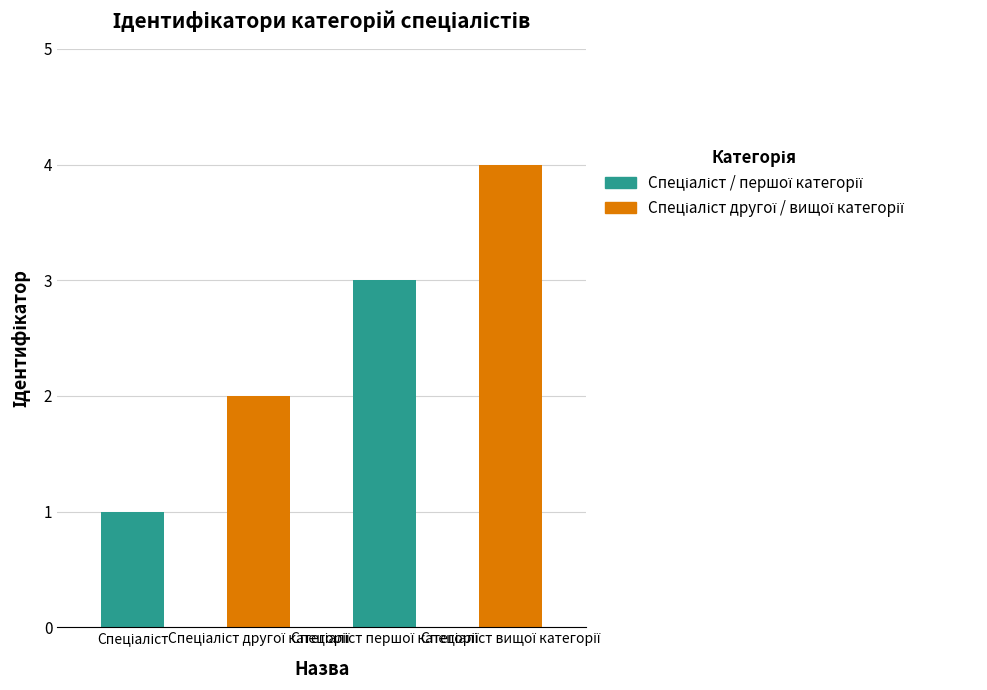

What is the label of the 4th bar from the right?

Спеціаліст